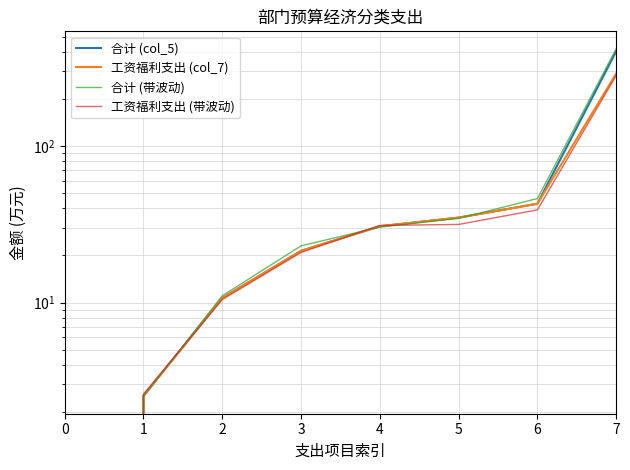

After their last crossing, which series has the higher values: 合计 (col_5) or 合计 (带波动)?

合计 (带波动)